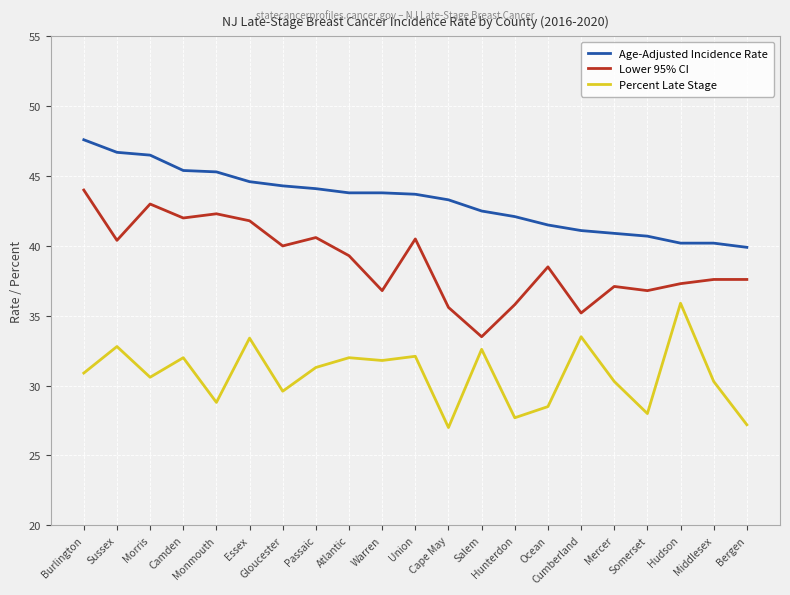

Between Gloucester and Cape May, which series saw the biggest shift?

Lower 95% CI